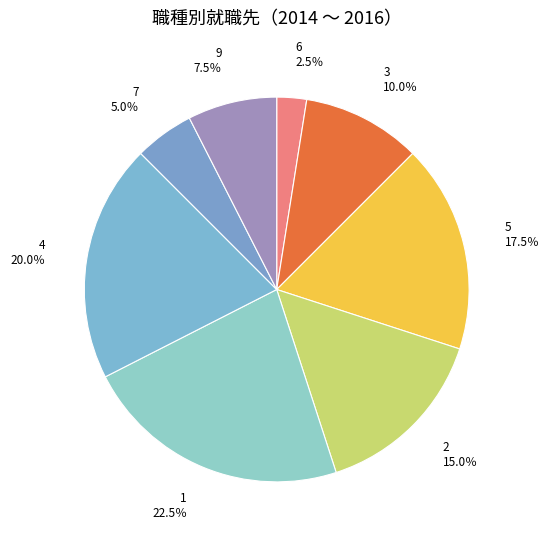

True or false: 6 accounts for 2% of the total.

True